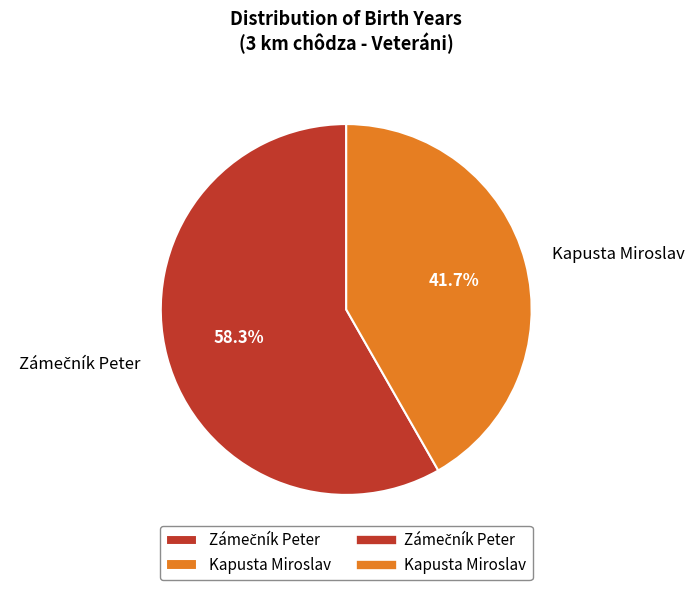

What percentage is the Kapusta Miroslav slice, to the nearest percent?

42%